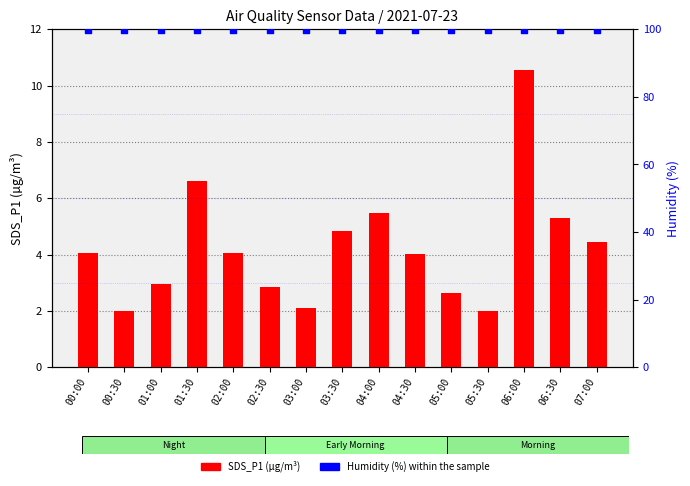

At how many categories does at least one series exceed 67?

15